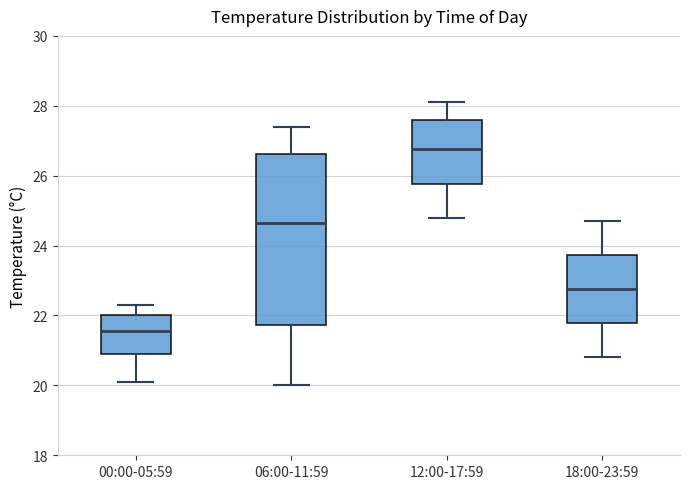

Reading left to right, read every box against the y-axis: the position of its median line, the range the box covers, and the ends of its whiskers. The values are not printed on the chart, so give them approximately, as read against the axis.

00:00-05:59: median 21.6, box 21.0 to 22.0, whiskers 20.2 to 22.4
06:00-11:59: median 24.6, box 21.8 to 26.6, whiskers 20.0 to 27.4
12:00-17:59: median 26.8, box 25.8 to 27.6, whiskers 24.8 to 28.2
18:00-23:59: median 22.8, box 21.8 to 23.8, whiskers 20.8 to 24.8